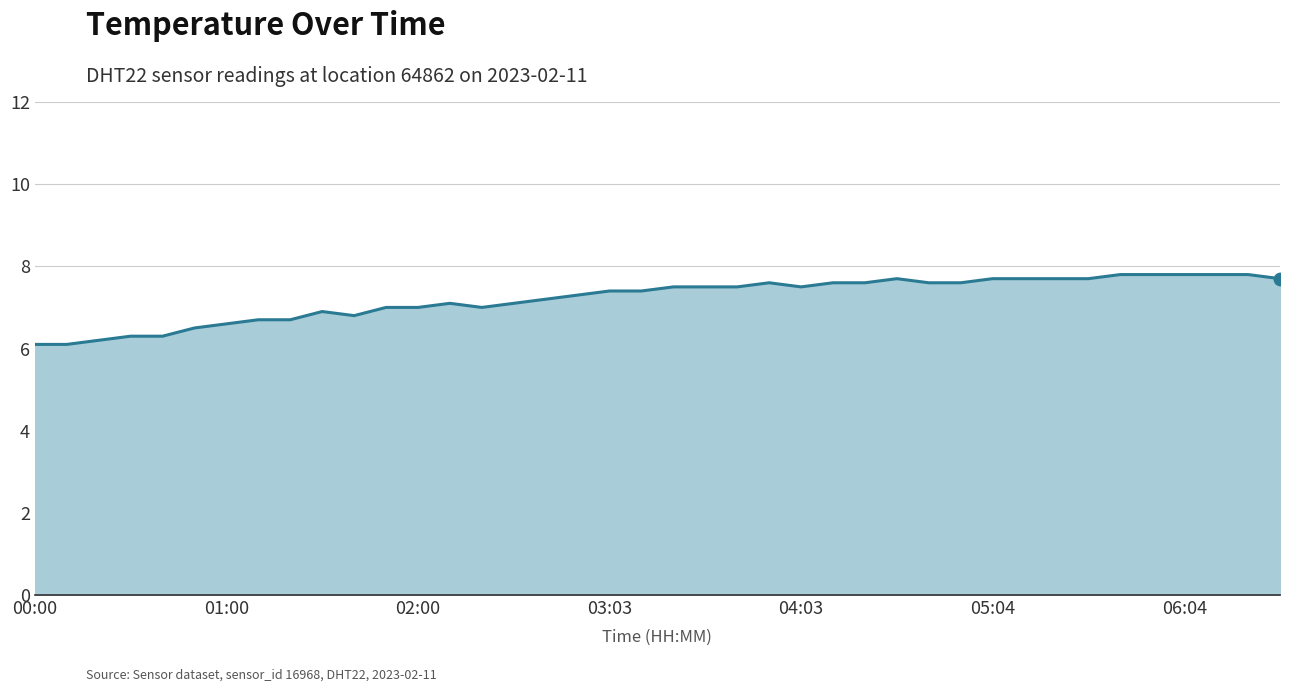

What is the greatest value displayed?

7.8